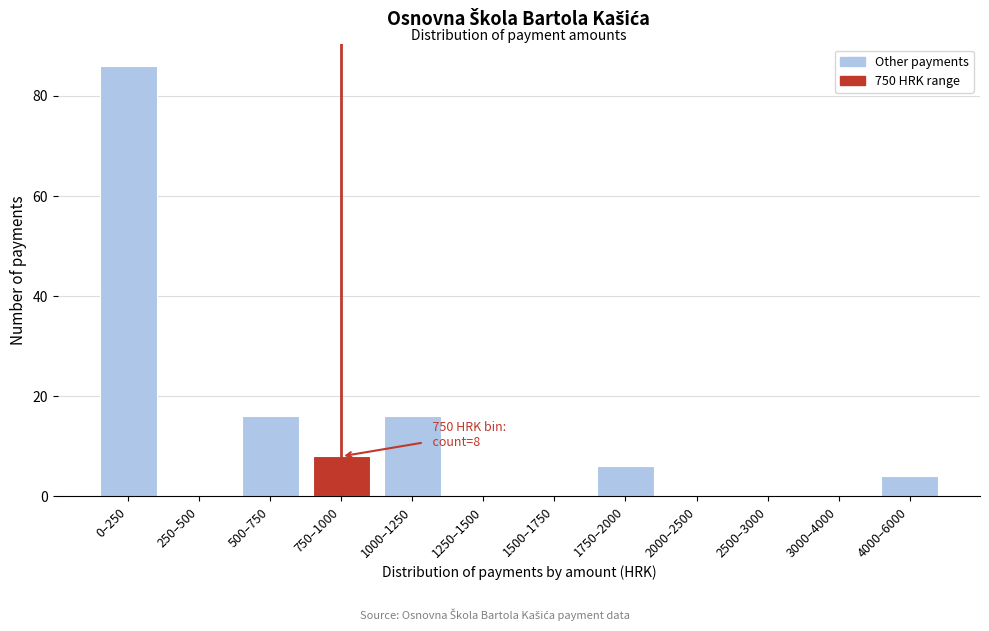

Reading left to right, list all the values displayed in this chart.

0–250=86	250–500=0	500–750=16	750–1000=8	1000–1250=16	1250–1500=0	1500–1750=0	1750–2000=6	2000–2500=0	2500–3000=0	3000–4000=0	4000–6000=4